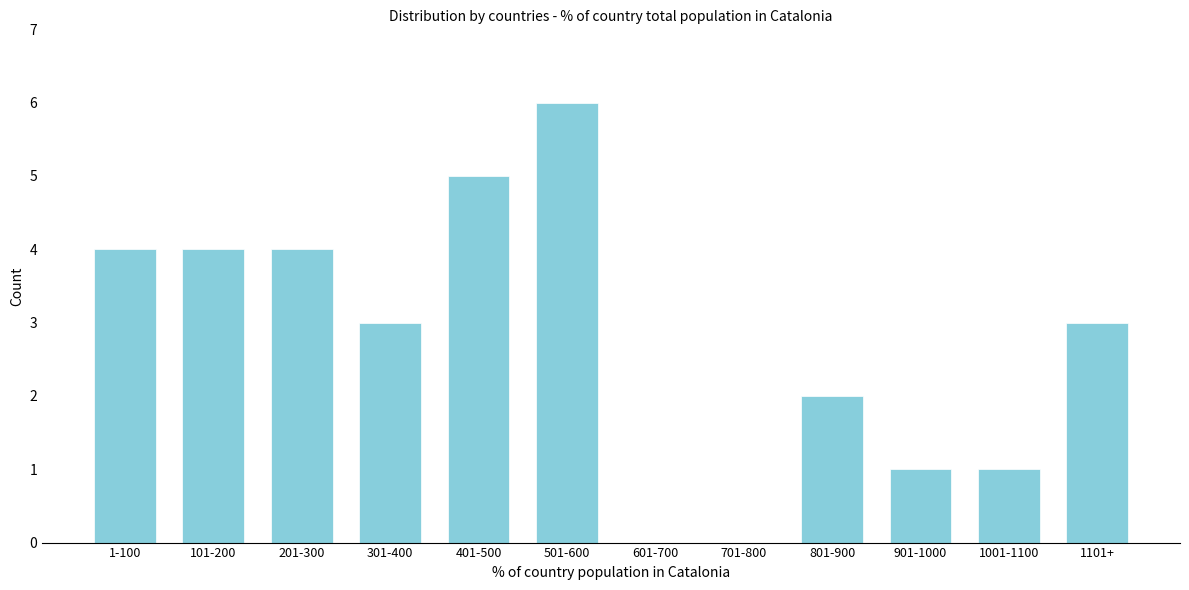

Reading left to right, what are all the values shown in this chart?

1-100=4	101-200=4	201-300=4	301-400=3	401-500=5	501-600=6	601-700=0	701-800=0	801-900=2	901-1000=1	1001-1100=1	1101+=3